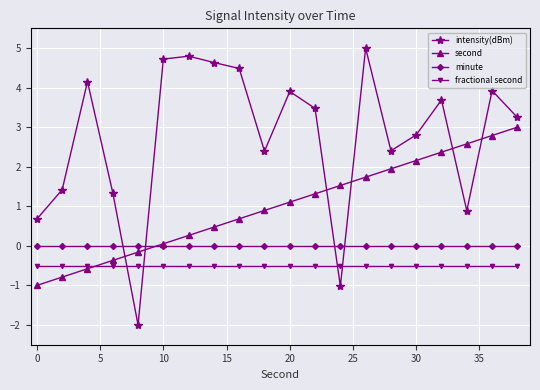

What are all the series names shown in the legend?

intensity(dBm), second, minute, fractional second